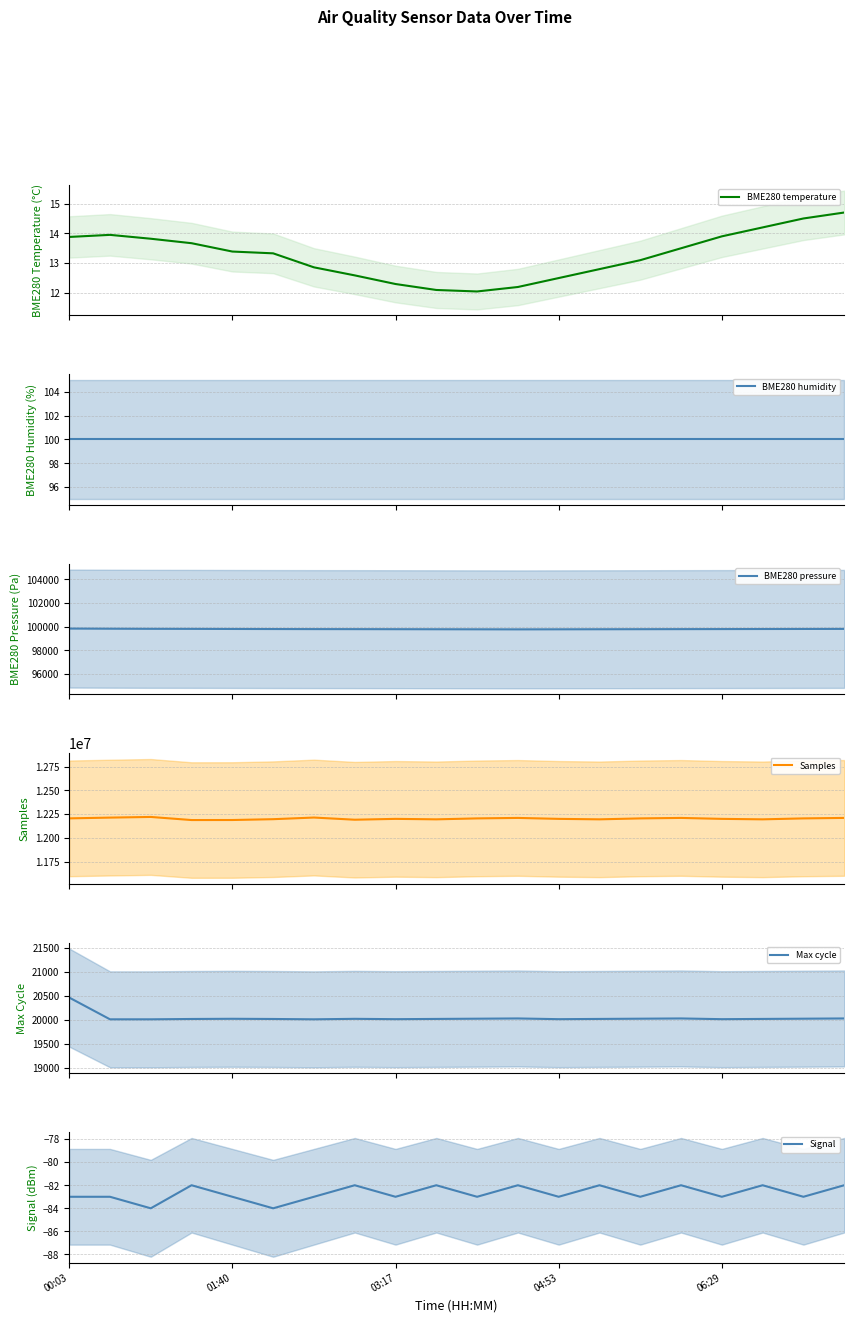

What is the label of the 13th point from the right?

7